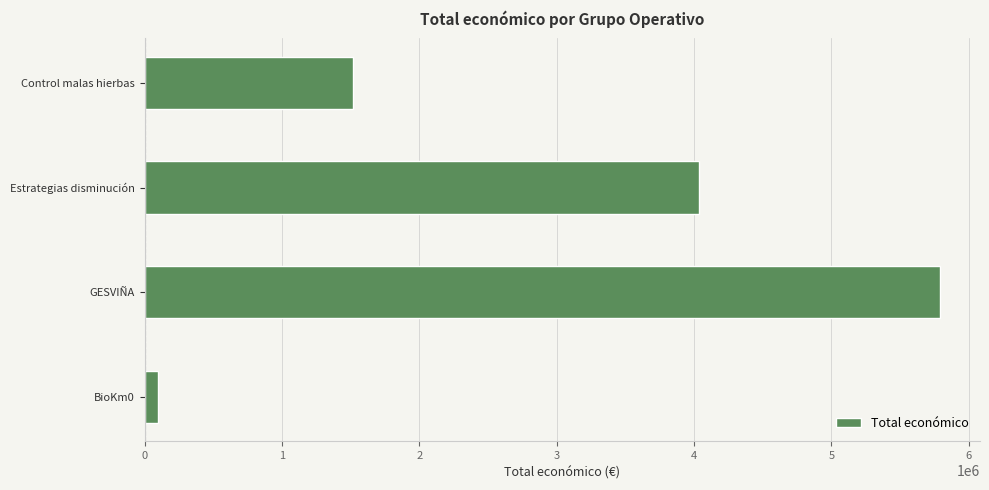

Does the chart contain any negative values?

No